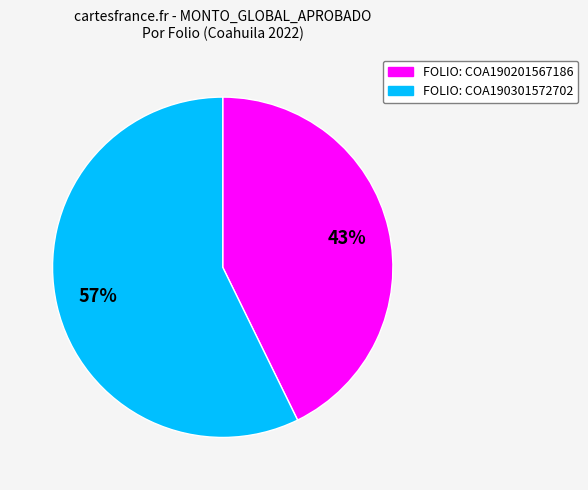

Does any single category account for the majority?

Yes